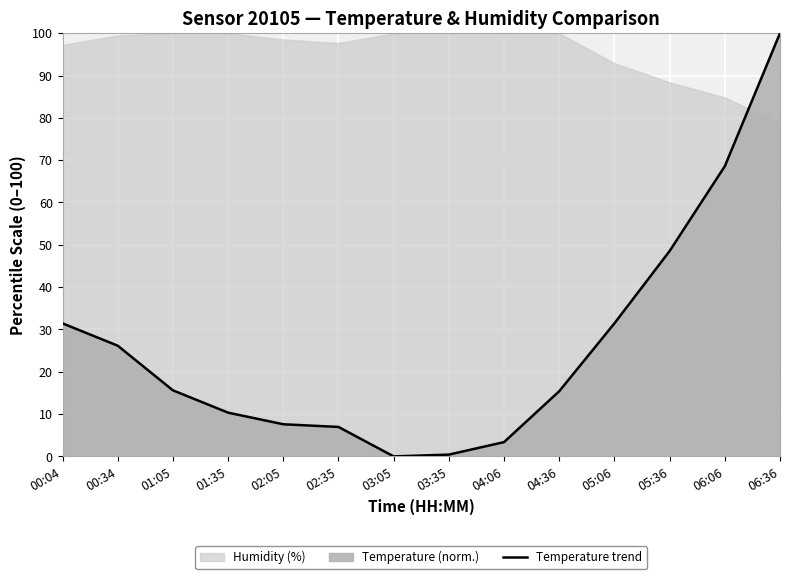

How many positive values are there?

13